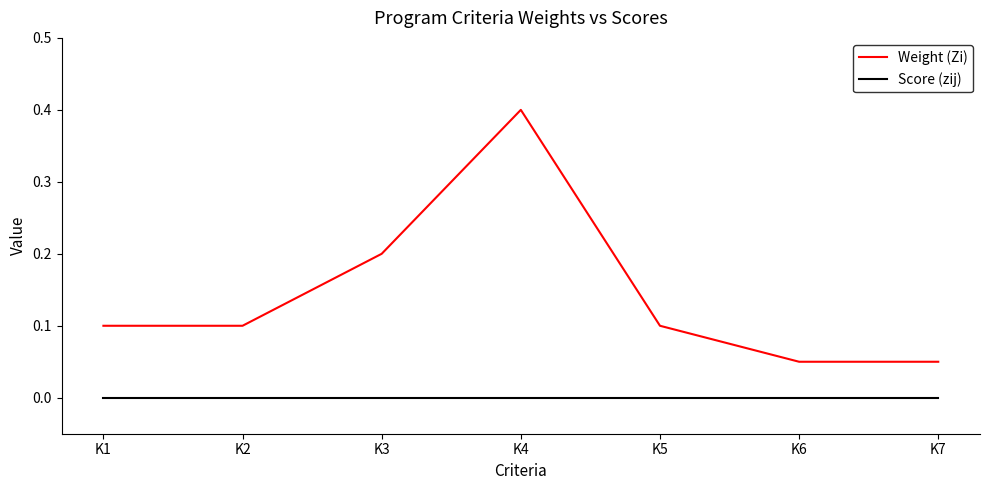

Which series has the largest range (max minus min)?

Weight (Zi)